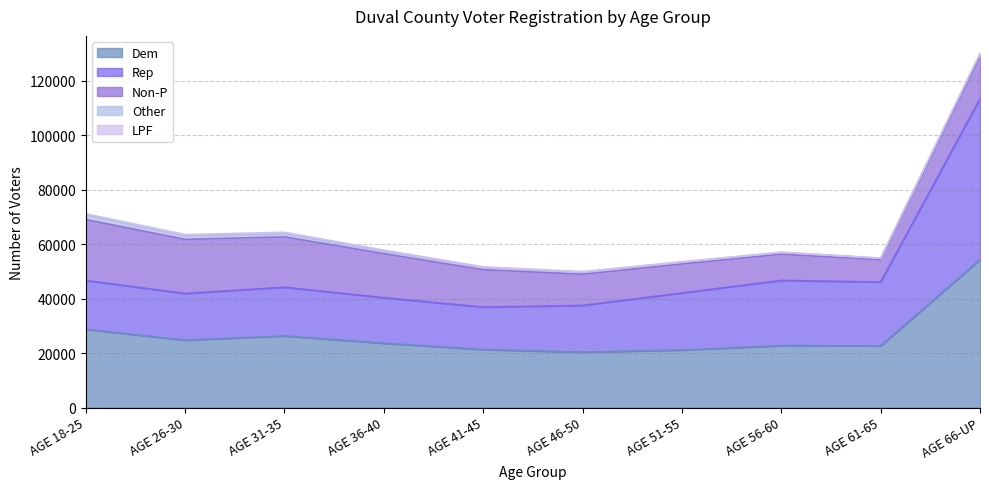

What is the label of the 2nd point from the left?

AGE 26-30